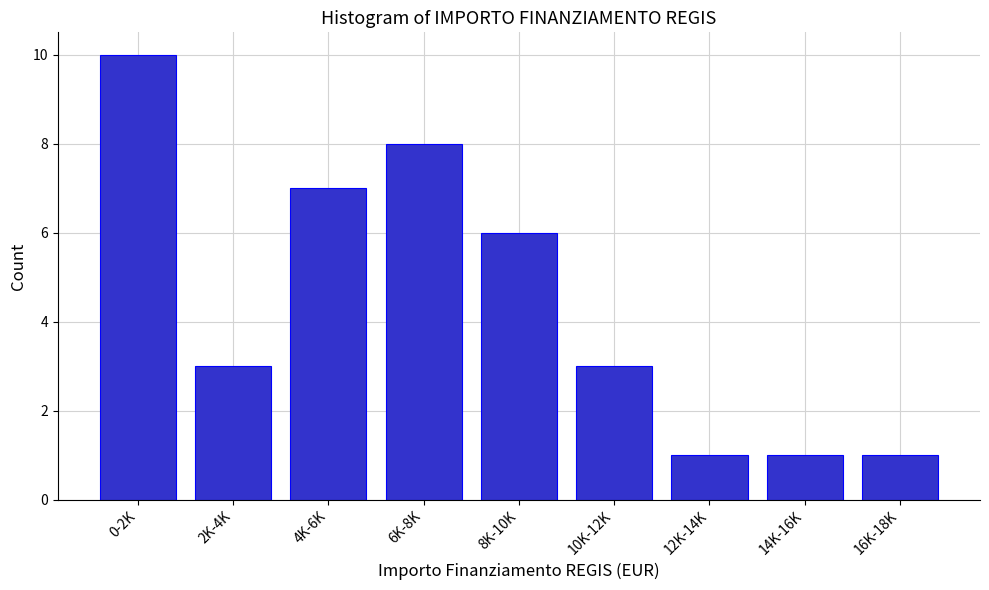

Reading left to right, transcribe all the data shown in this chart.

0-2K=10	2K-4K=3	4K-6K=7	6K-8K=8	8K-10K=6	10K-12K=3	12K-14K=1	14K-16K=1	16K-18K=1